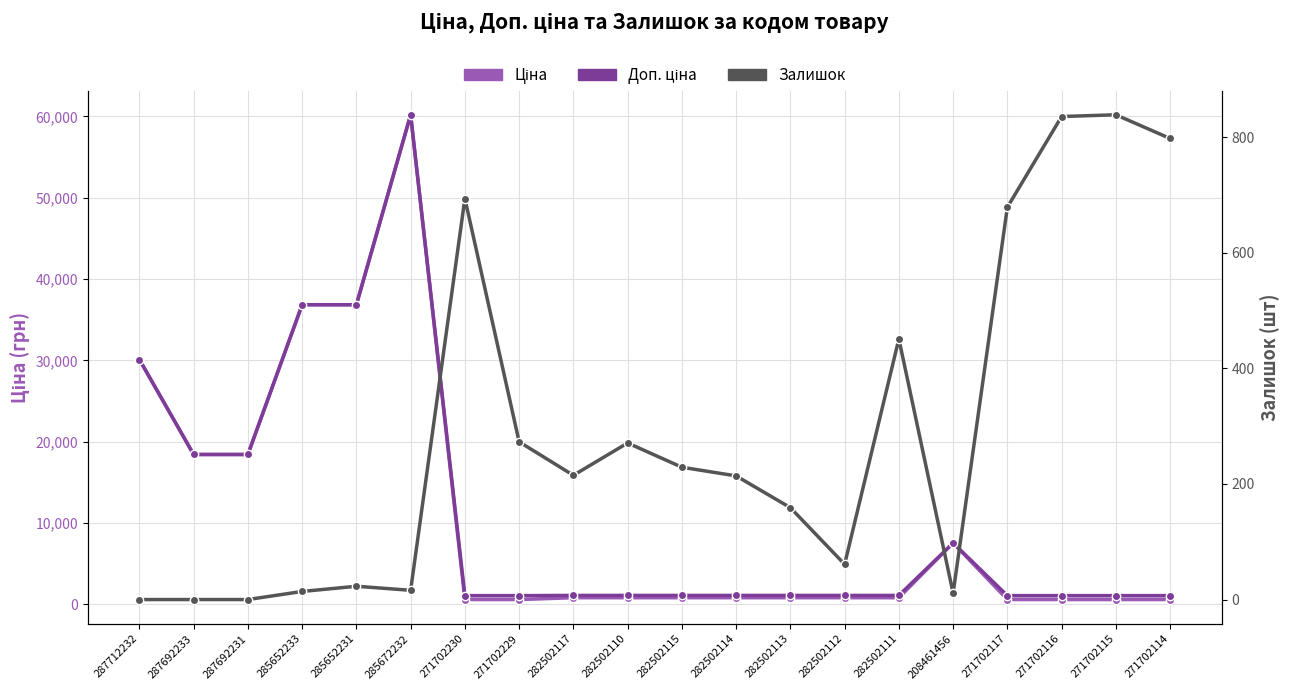

What is the sum of all Доп. ціна values?

222341.9